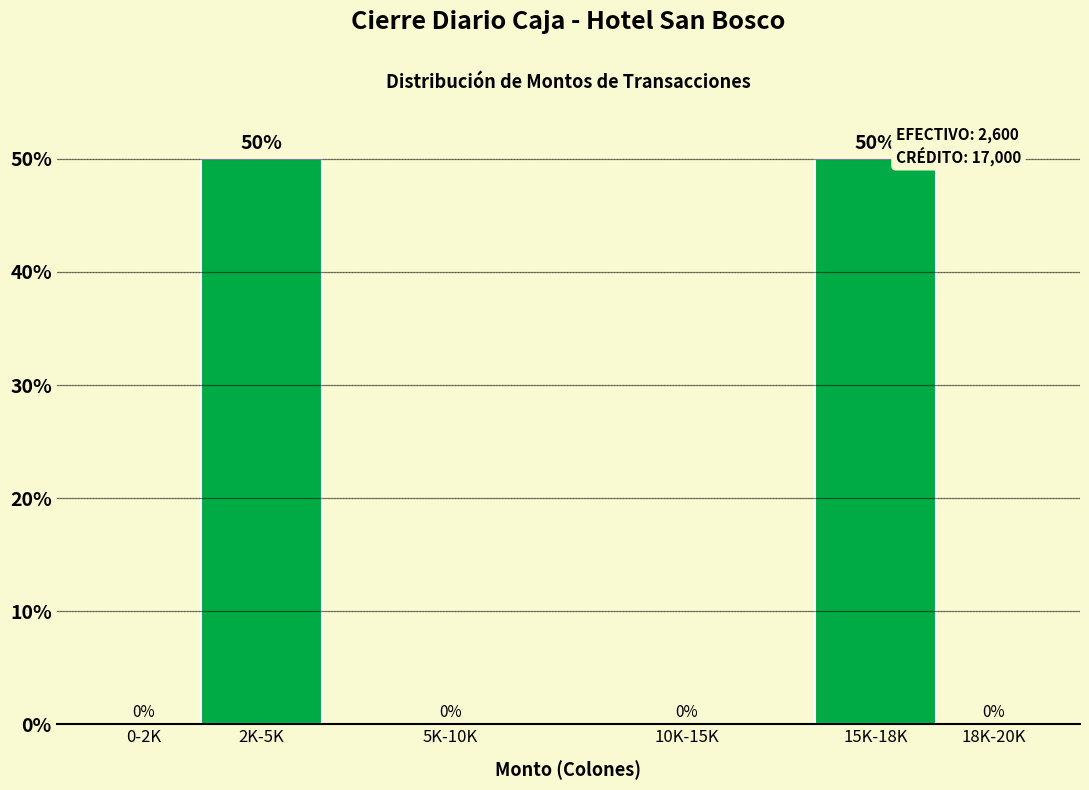

Reading left to right, what are all the values shown in this chart?

0-2K=0	2K-5K=50	5K-10K=0	10K-15K=0	15K-18K=50	18K-20K=0